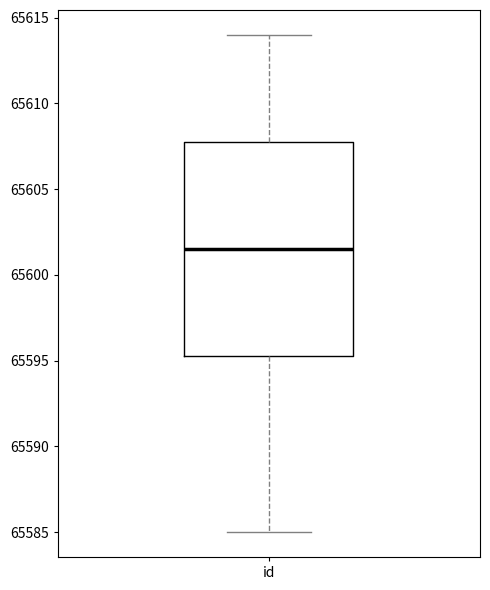

Transcribe this box plot: give where the median line is, the range the box spans, and where the two whiskers end, as read against the y-axis. The values are not printed on the chart, so give them approximately, as read against the axis.

median 65601.5, box 65595.5 to 65608.0, whiskers 65585.0 to 65614.0